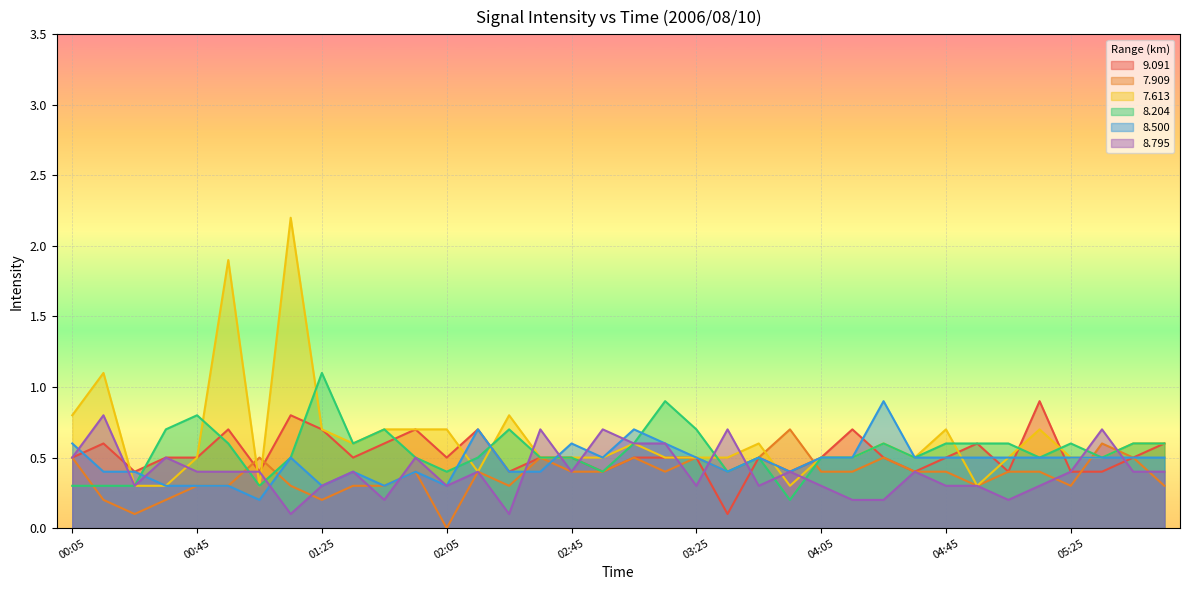

At which category does   7.909 reach its first local peak?

01:05